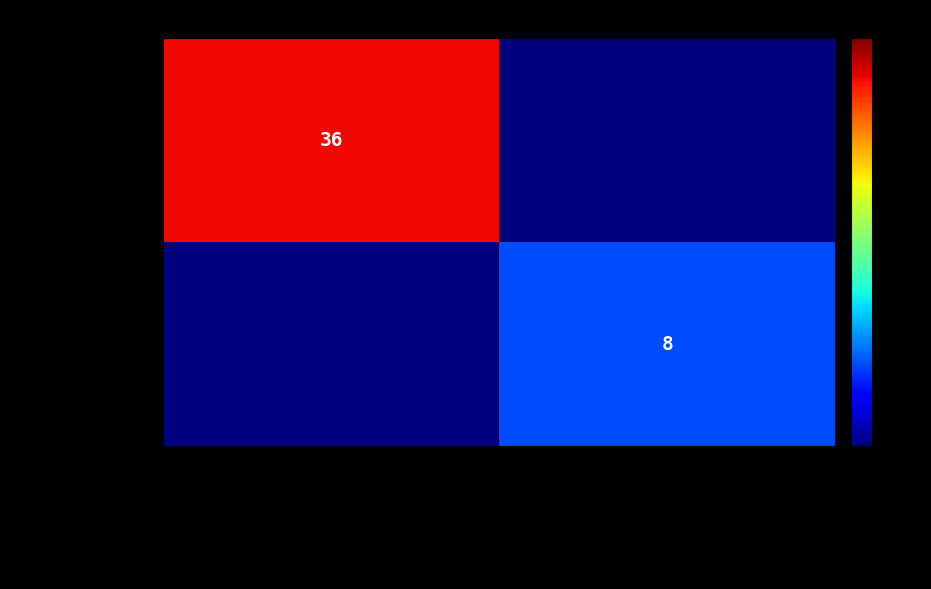

True or false: 194158 has a value of 13 at PALMAVELA.

False